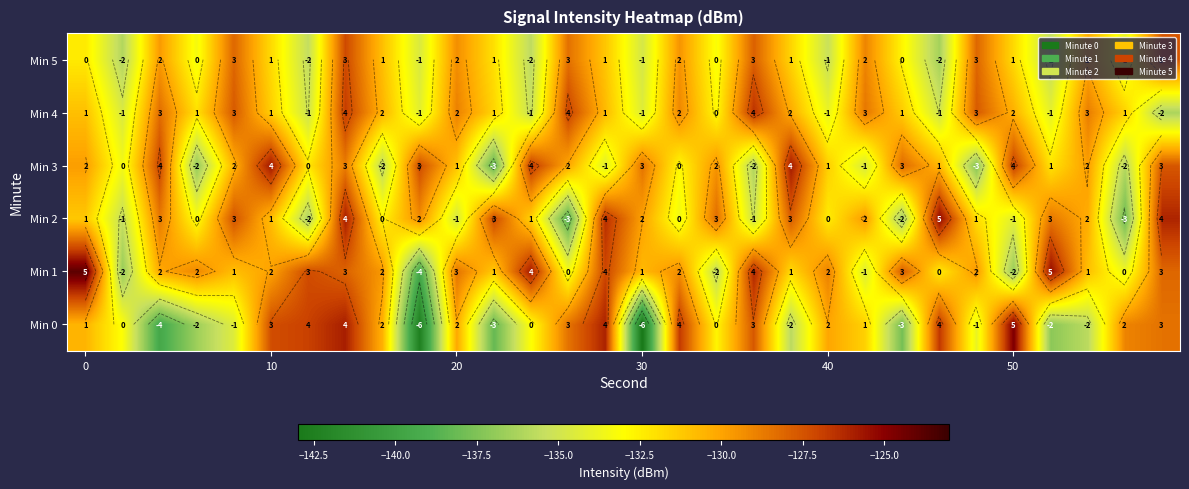

What is the average value of the Min 1 series?

-130.4